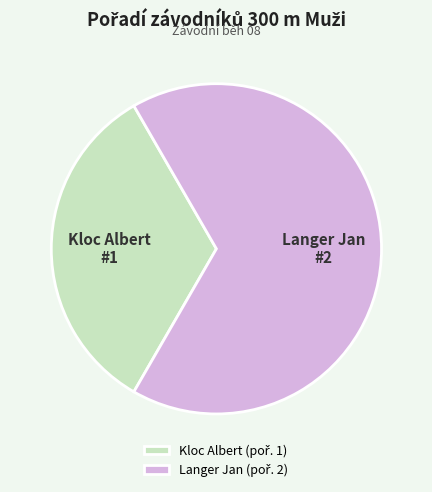

How many slices are in this pie chart?

2